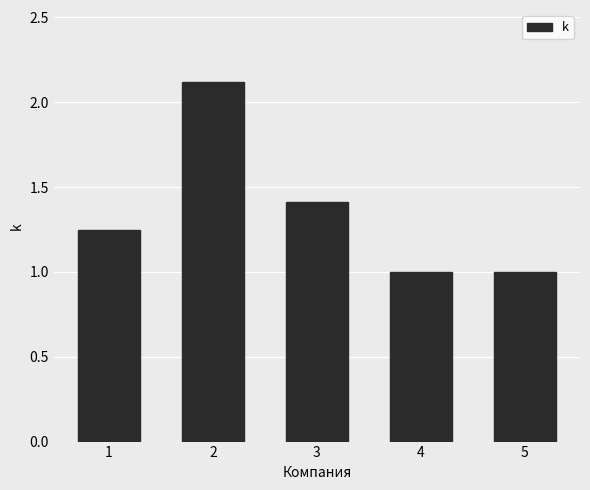

What value does the data have at 4?

1.0